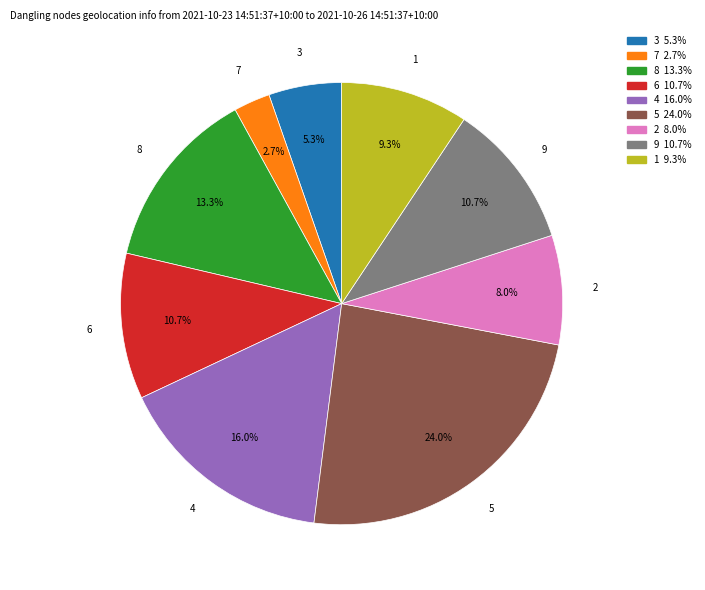

Is there any slice that represents more than half of the pie?

No